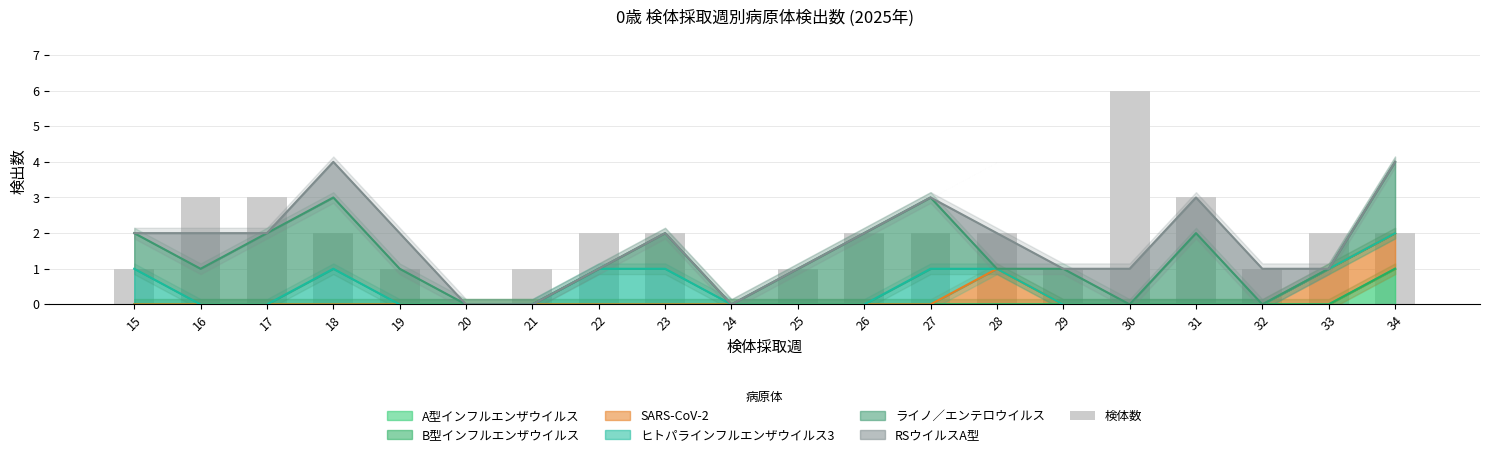

The value at 20 is 4. True or false?

False